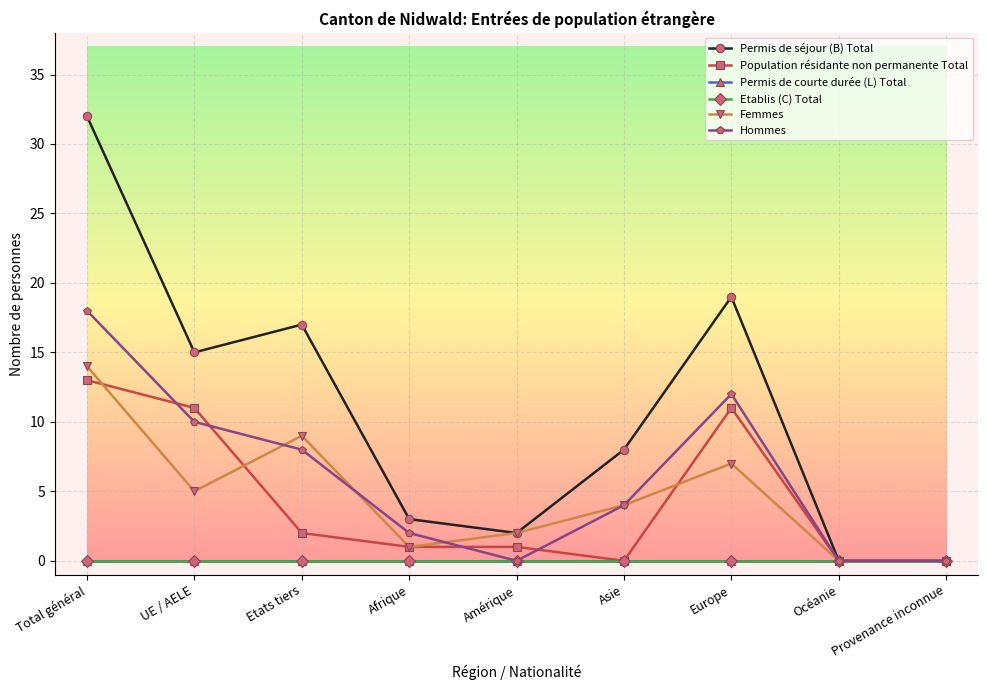

True or false: Hommes has a value of 11 at Etats tiers.

False